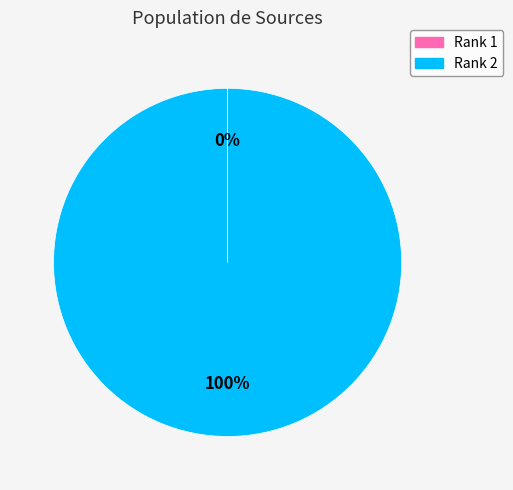

To the nearest percent, what is the difference between the largest and smallest slice percentages?

100%